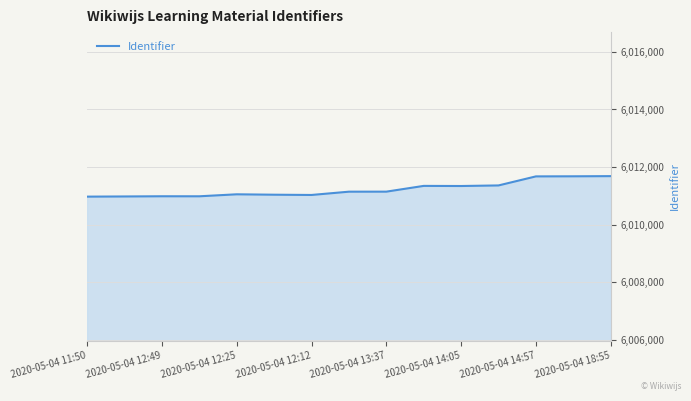

What is the smallest value displayed?

6010974